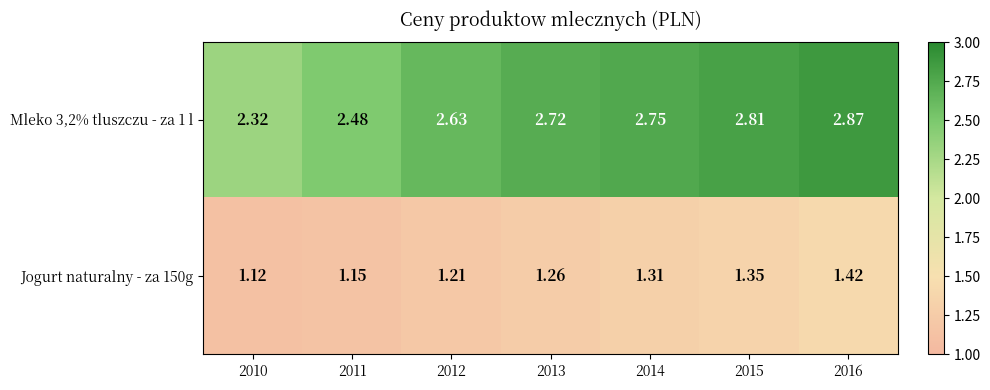

Between 2012 and 2013, which series saw the biggest shift?

Mleko 3,2% tluszczu - za 1 l